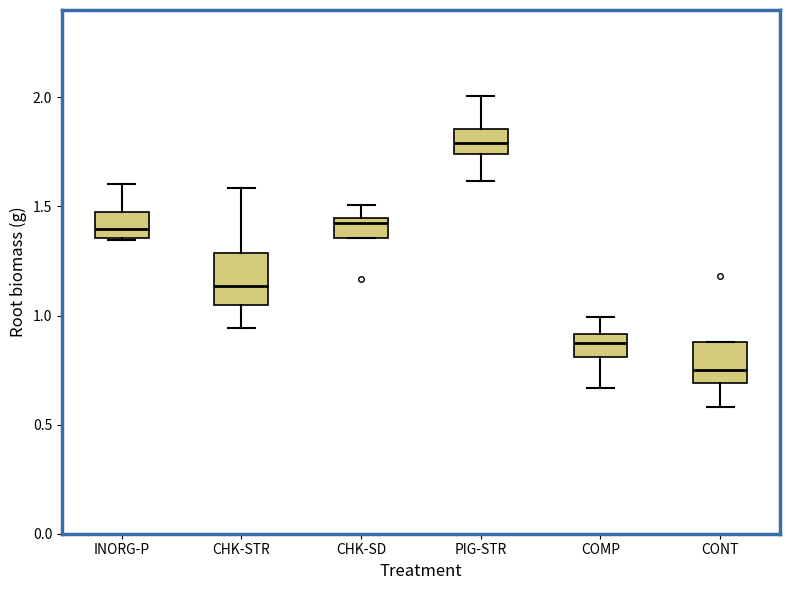

Where does the lower whisker of the box for CHK-STR end on the y-axis? The values are not printed on the chart, so give them approximately, as read against the axis.

0.95